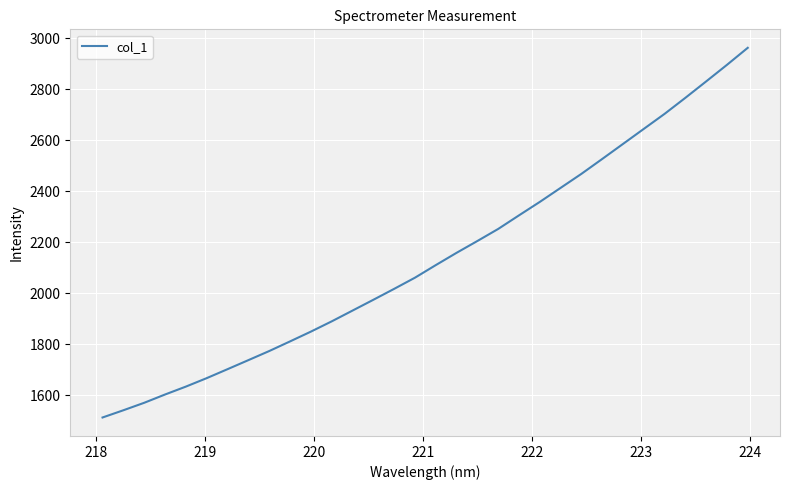

What is the smallest value displayed?

1513.4